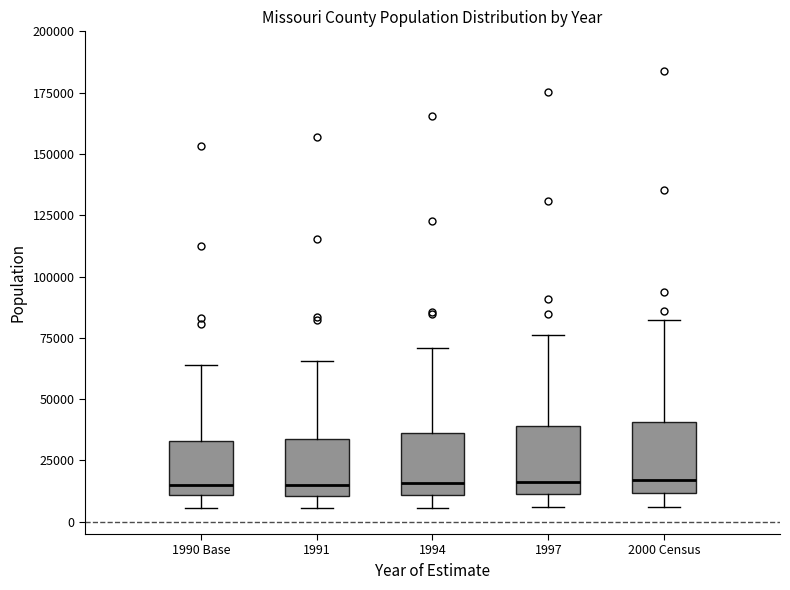

Reading left to right, read every box against the y-axis: the position of its median line, the range the box covers, and the ends of its whiskers. The values are not printed on the chart, so give them approximately, as read against the axis.

1990 Base: median 15000, box 10000 to 35000, whiskers 5000 to 65000
1991: median 15000, box 10000 to 35000, whiskers 5000 to 65000
1994: median 15000, box 10000 to 35000, whiskers 5000 to 70000
1997: median 15000, box 10000 to 40000, whiskers 5000 to 75000
2000 Census: median 15000, box 10000 to 40000, whiskers 5000 to 80000